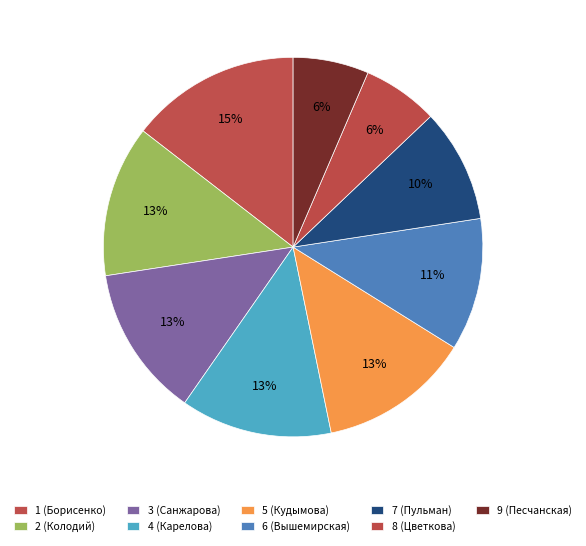

How many slices are in this pie chart?

9